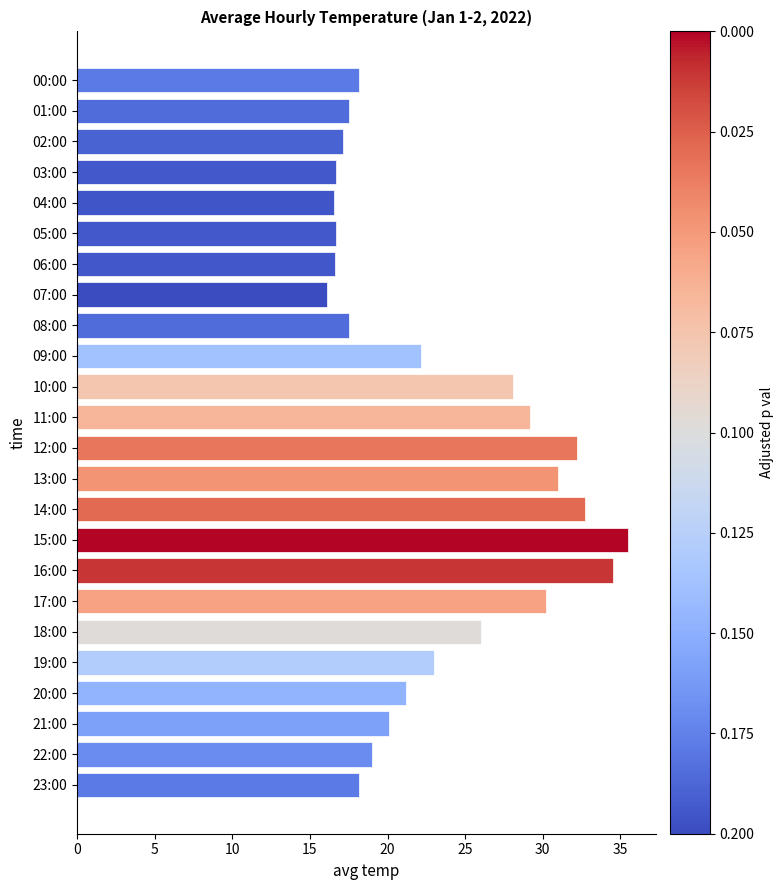

Which has a higher value, 06:00 or 16:00?

16:00